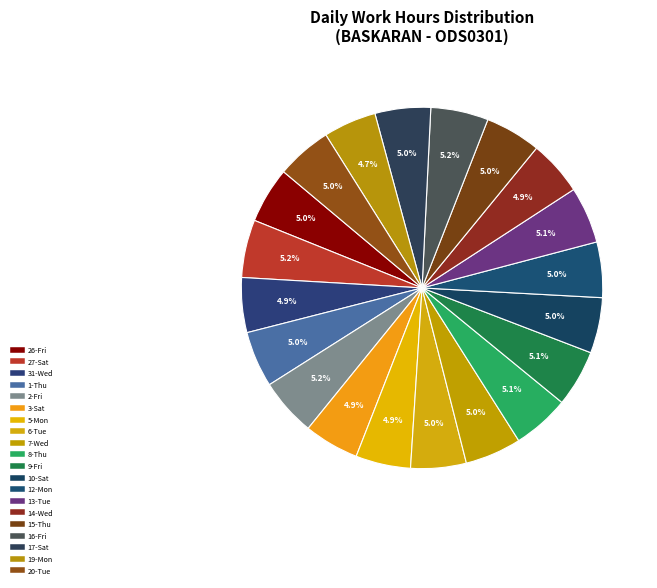

To the nearest percent, what is the average slice percentage?

5%